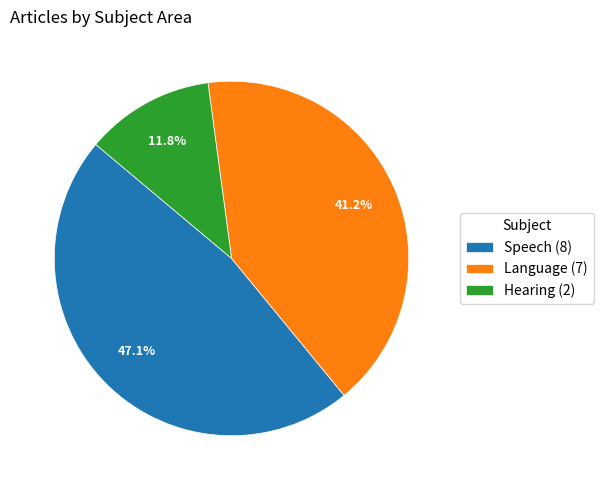

The Hearing slice represents 22% of the pie. True or false?

False